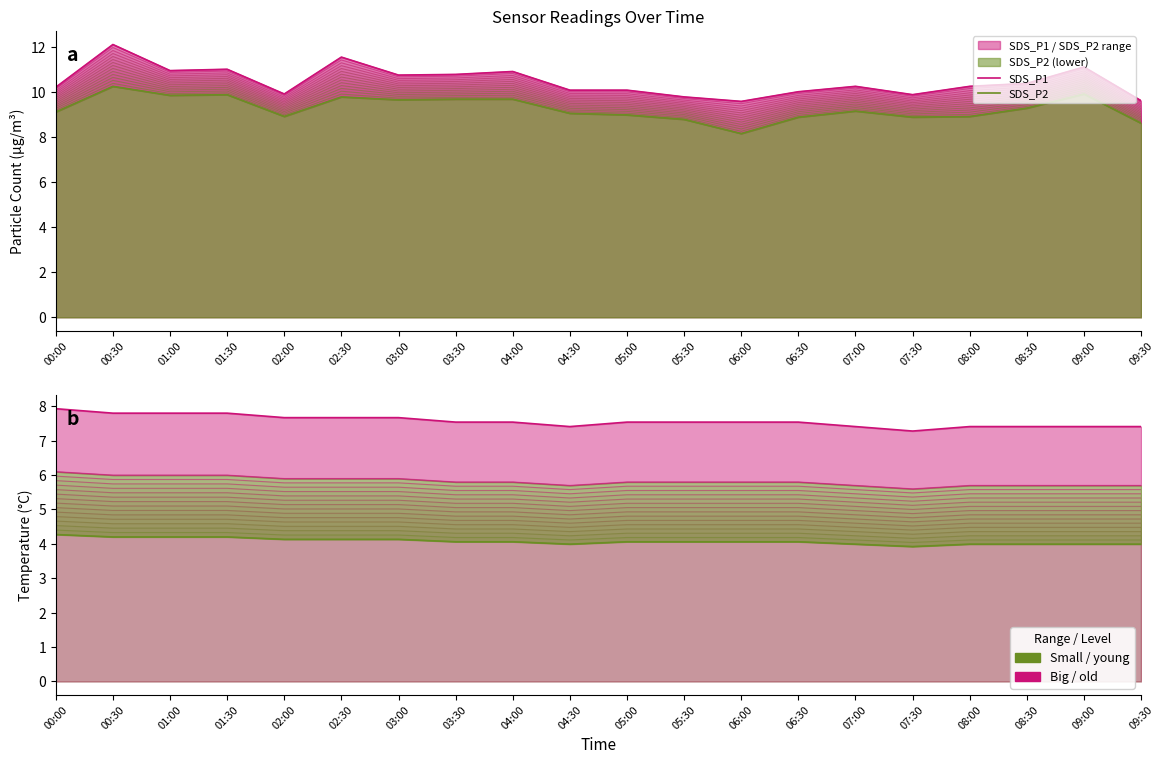

What is the label of the 9th point from the right?

05:30